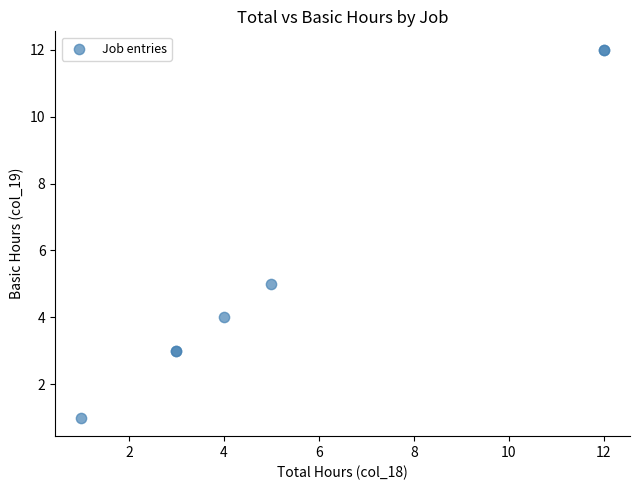

What Y value in the scatter plot is closest to 6?

5